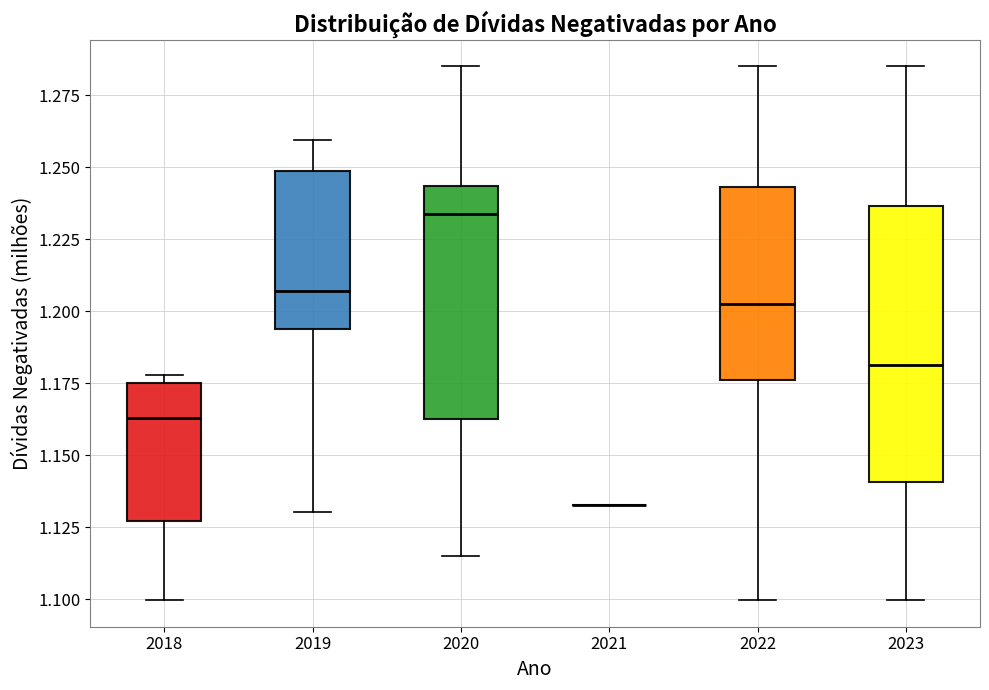

Which box is the tallest, from its lower edge to its upper edge?

2023